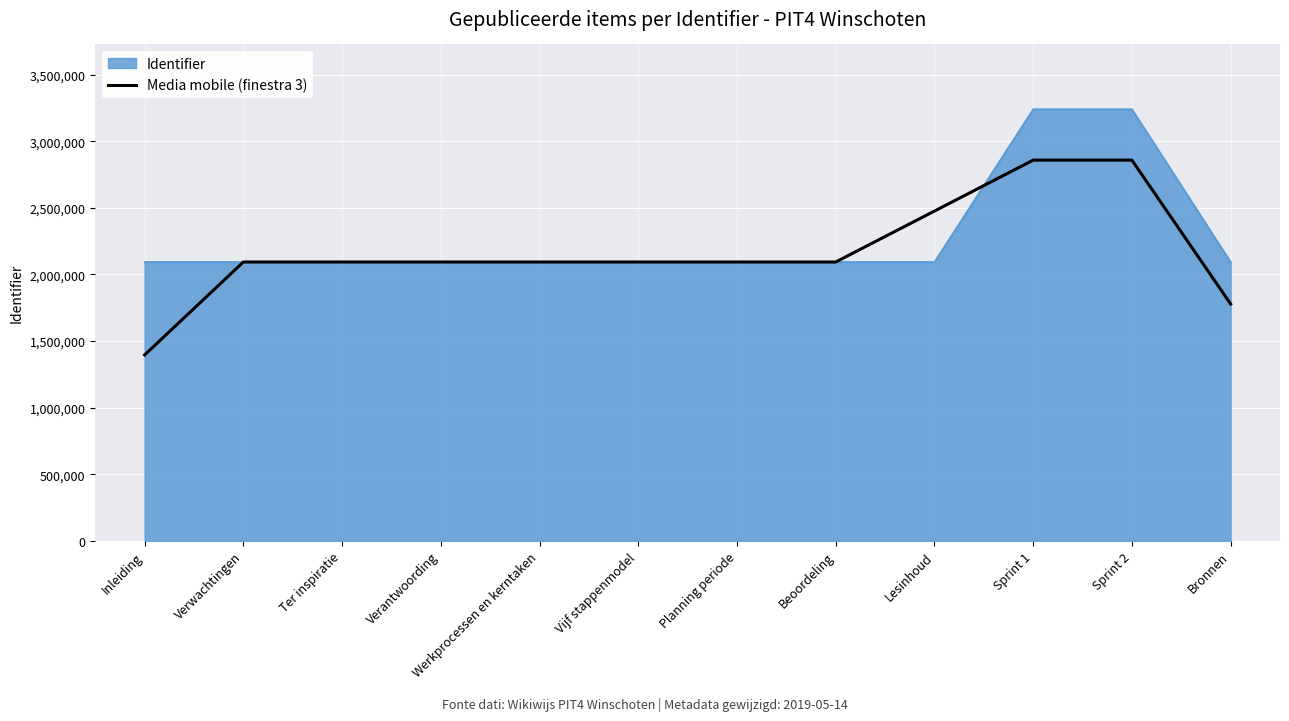

What is the smallest value displayed?

1395903.0